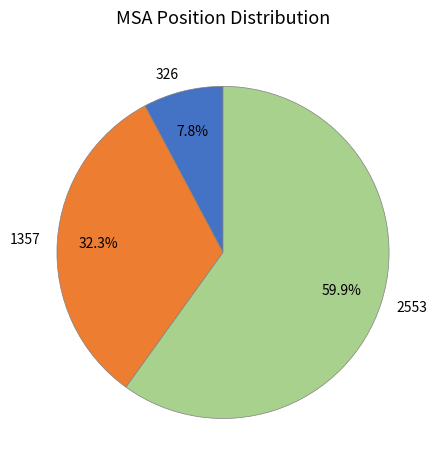

Which slice is the largest?

2553